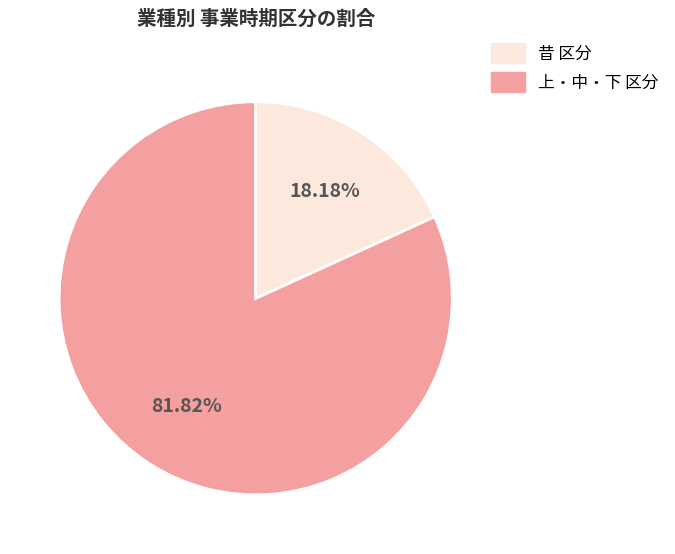

Does any single category account for the majority?

Yes